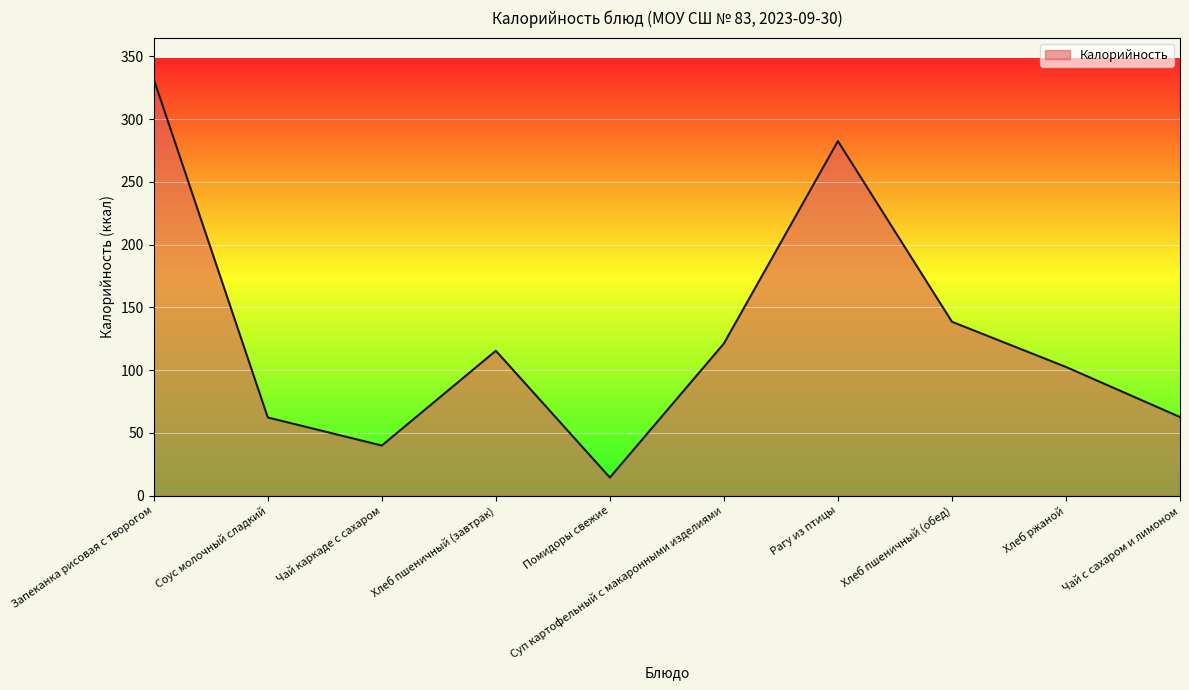

Which has a higher value, Чай с сахаром и лимоном or Помидоры свежие?

Чай с сахаром и лимоном